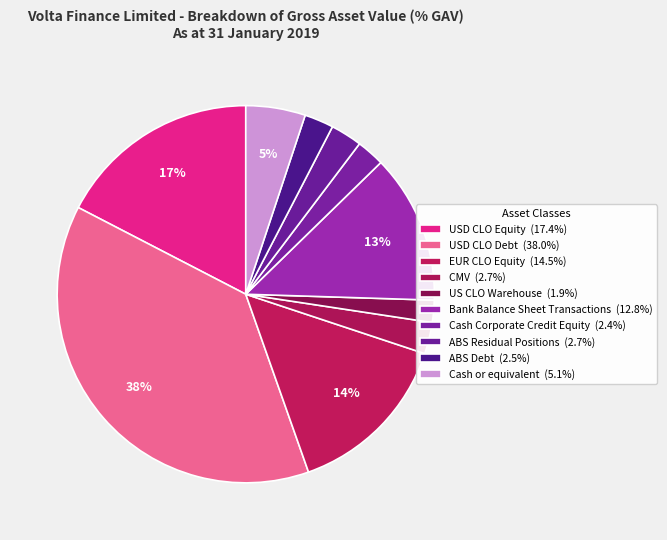

Rank the categories by value from lowest to highest.

US CLO Warehouse, Cash Corporate Credit Equity, ABS Debt, CMV, ABS Residual Positions, Cash or equivalent, Bank Balance Sheet Transactions, EUR CLO Equity, USD CLO Equity, USD CLO Debt